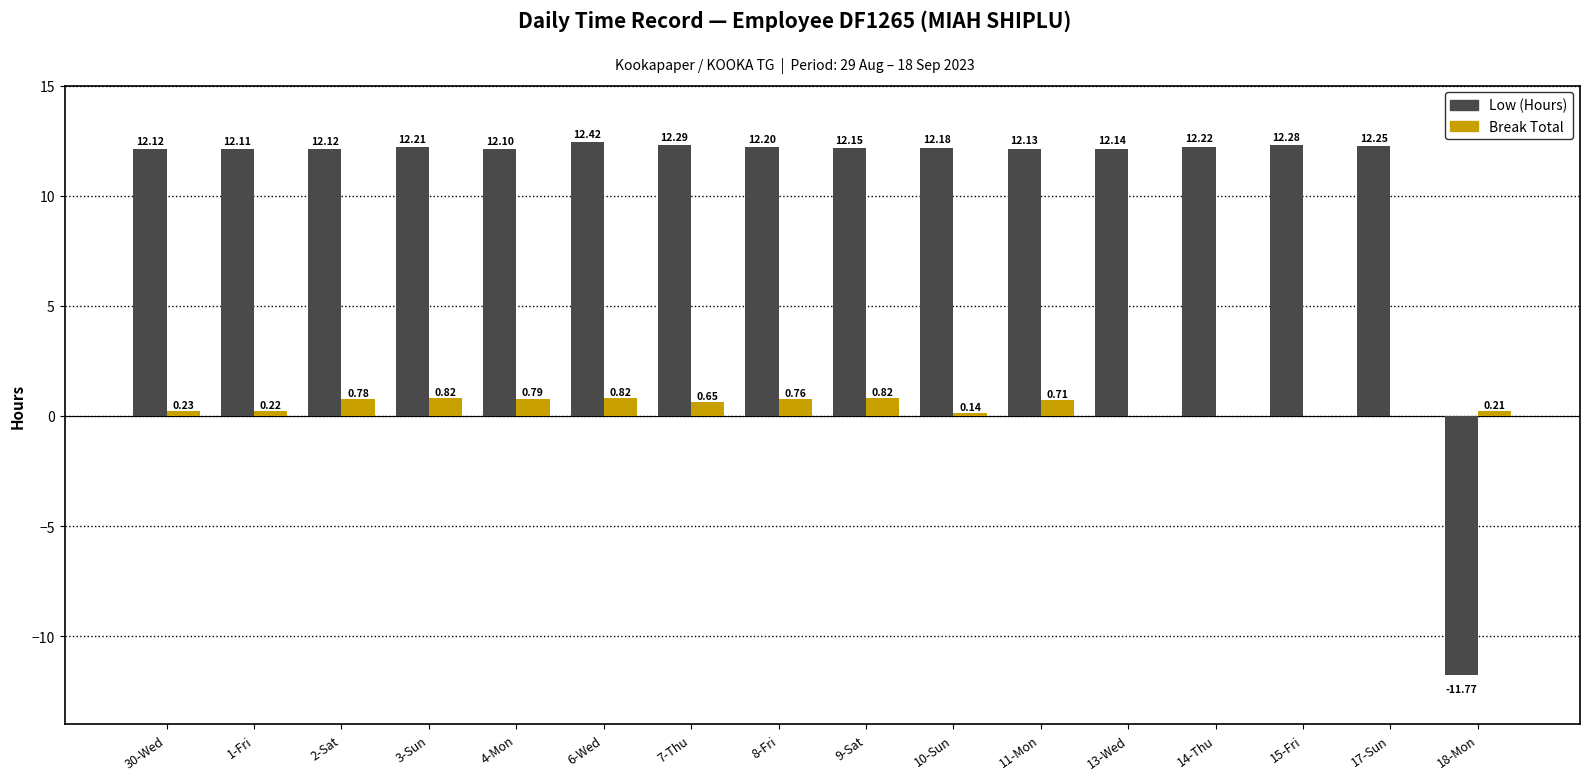

What is the sum of all Break Total values?

7.0